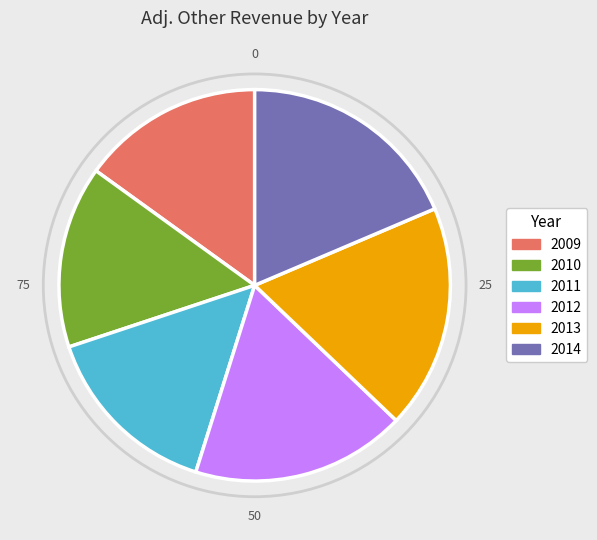

The 2009 slice represents 15% of the pie. True or false?

True